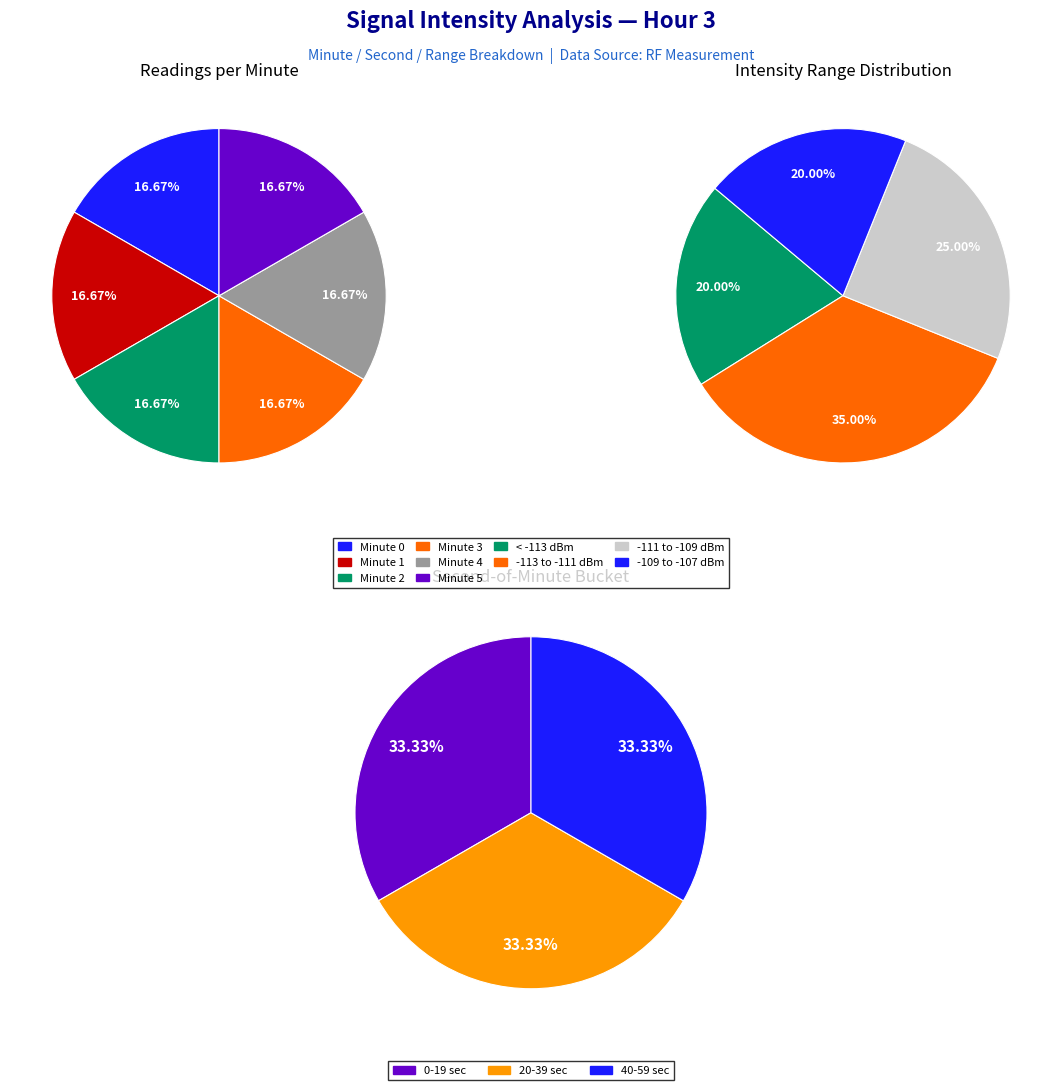

How many segments does this pie chart have?

5